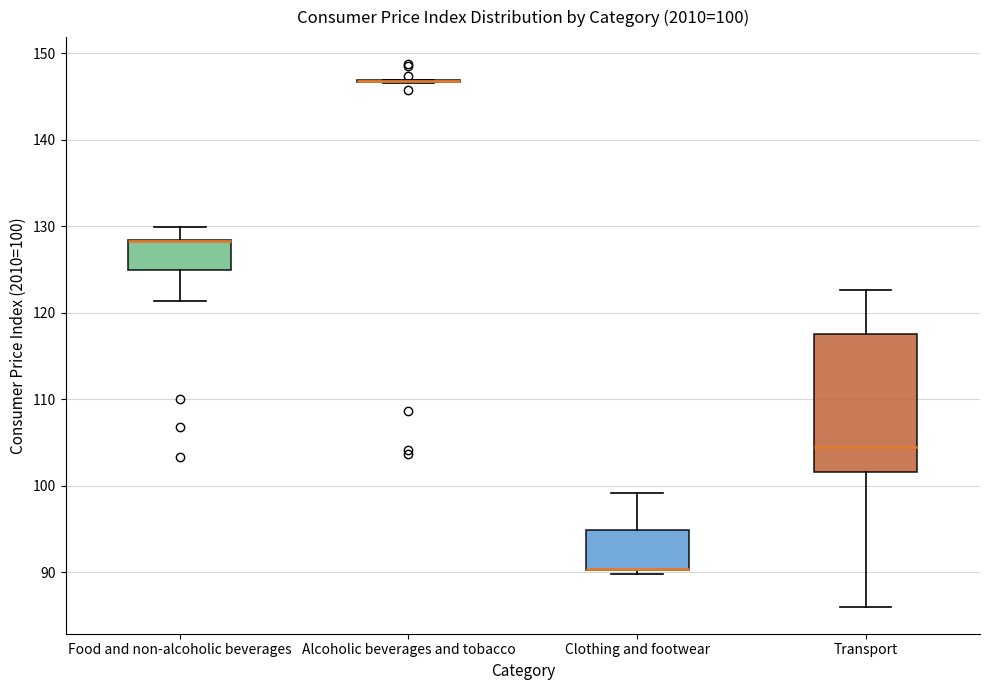

Comparing the boxes themselves (not the whiskers), which one is the tallest?

Transport